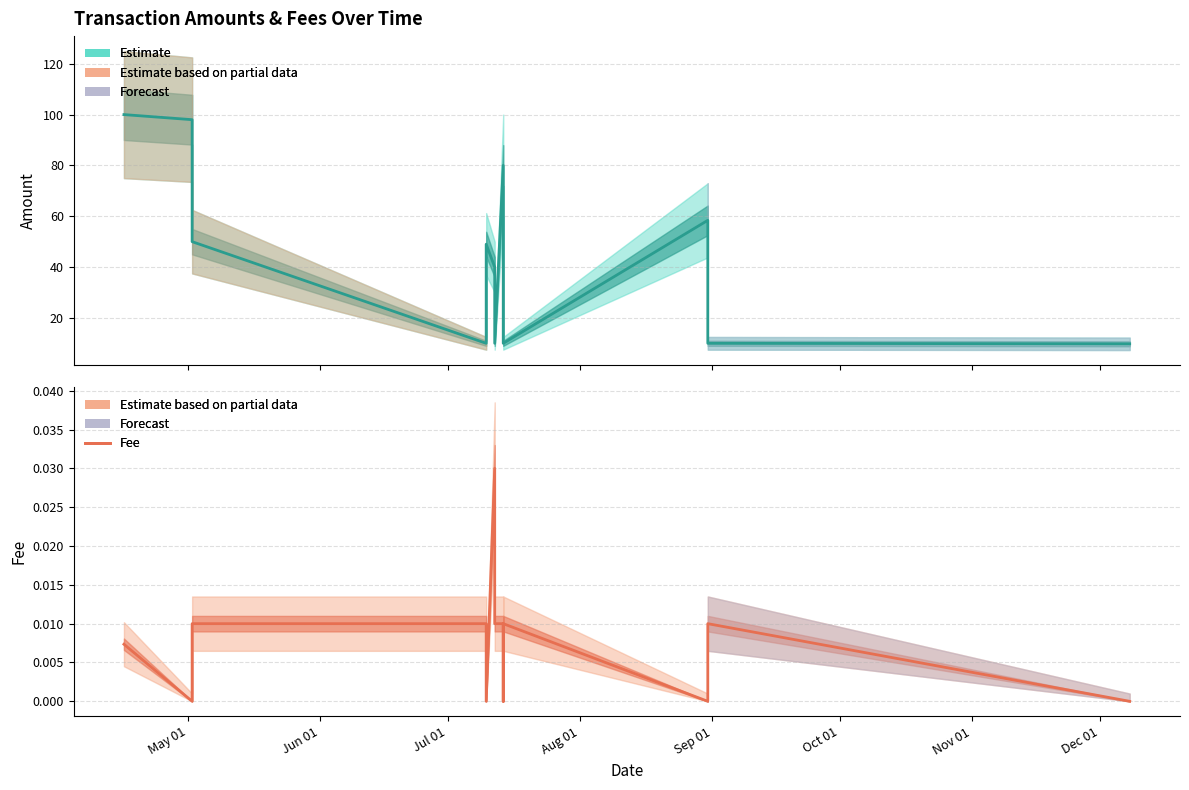

What position from the left is Jul 01?

3